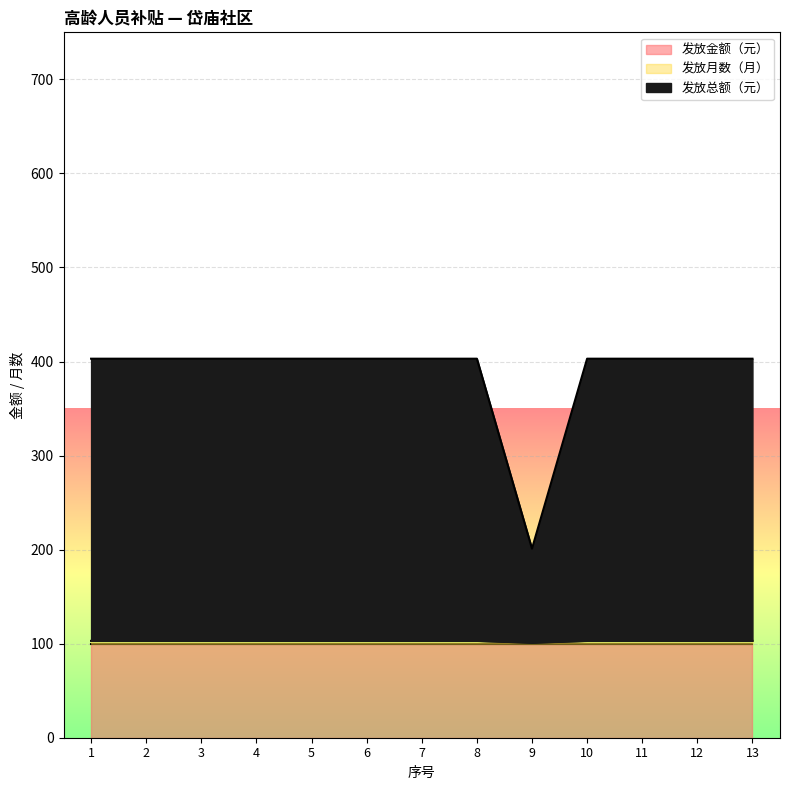

What is the value of the 发放月数（月） point at the 3rd from the left?

103